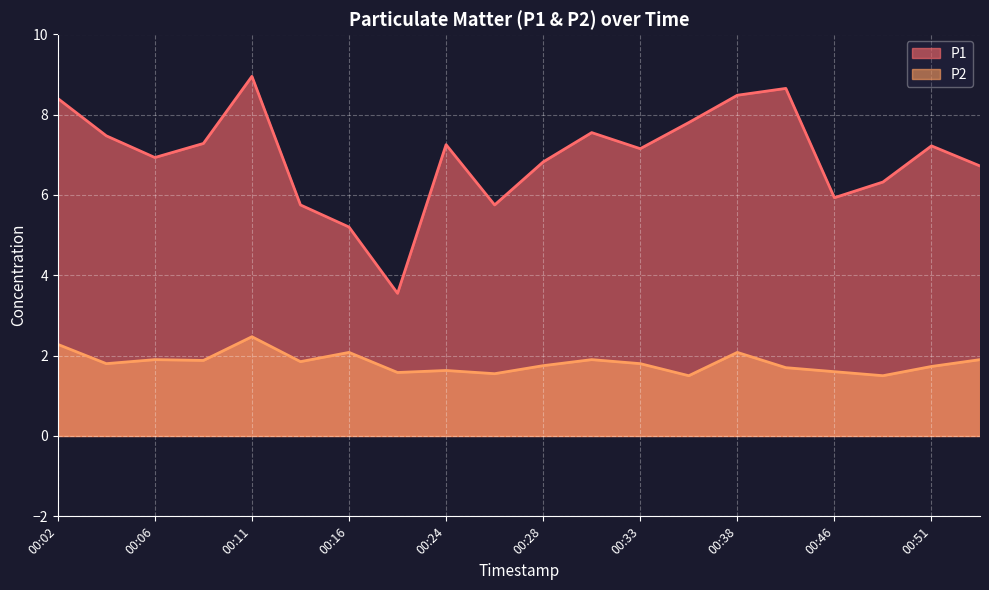

At which label is P1 closest to 6?

00:46